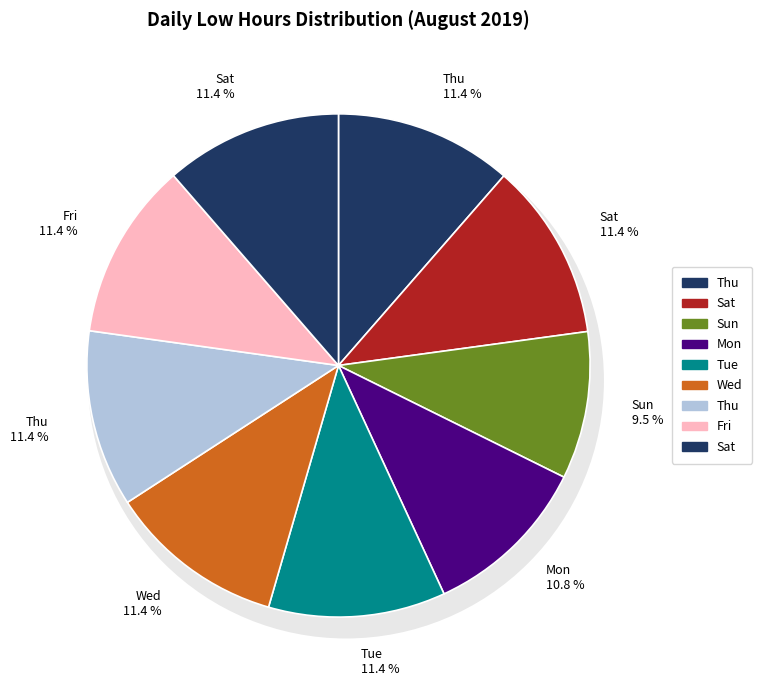

Combined, do Wed and Sat account for over 50%?

No